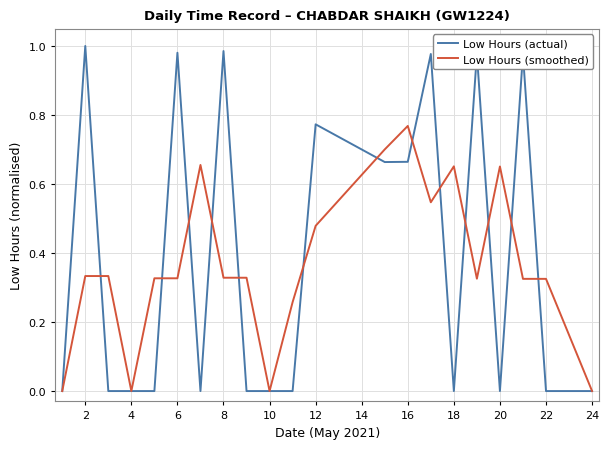

Which series has the widest spread of values?

Low Hours (actual)